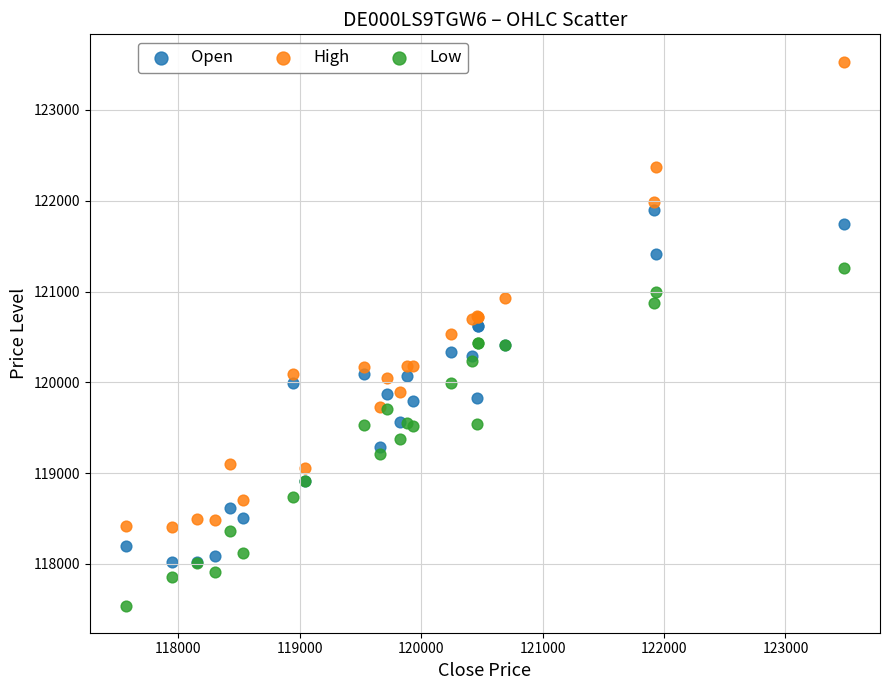

Which series has the largest Y range (max minus min)?

High